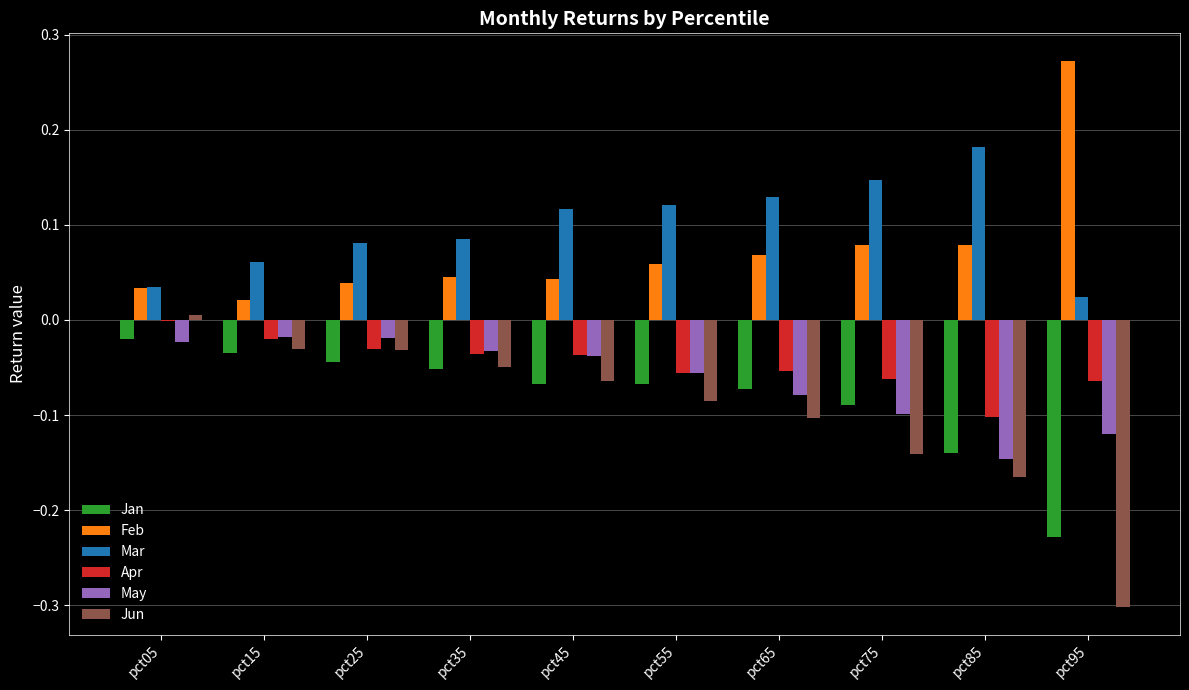

Which series has the largest total across all categories?

Mar